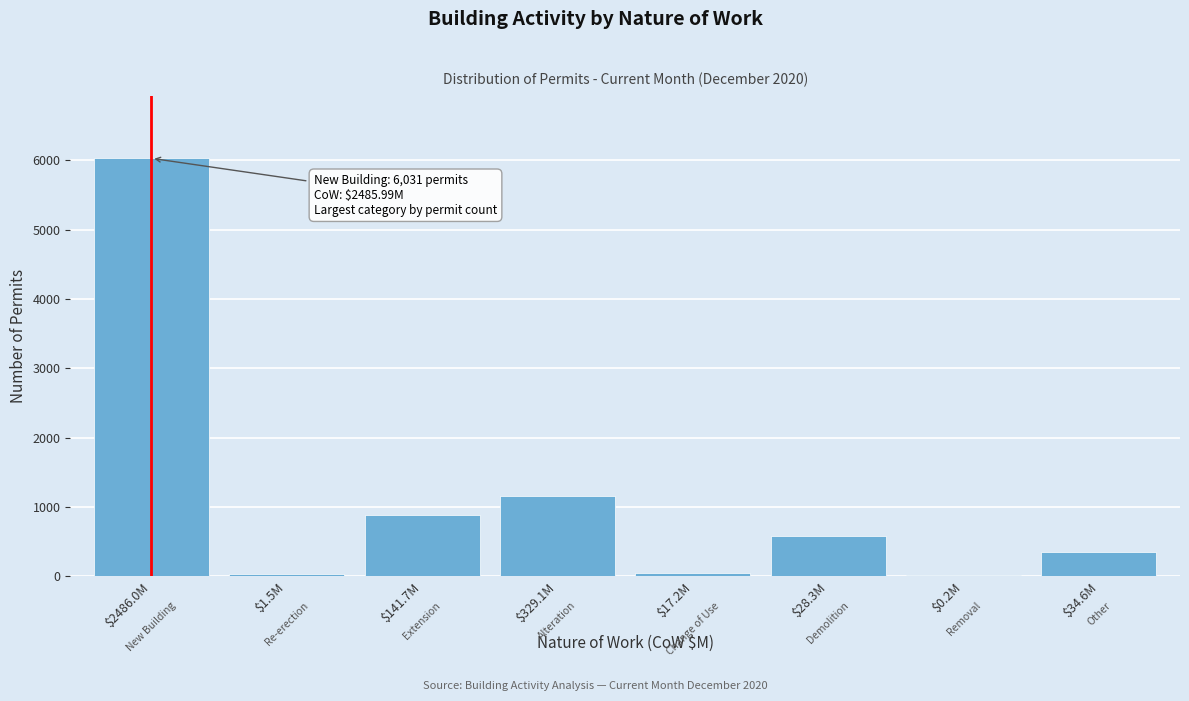

True or false: the data shows 10673 at $2486.0M.

False